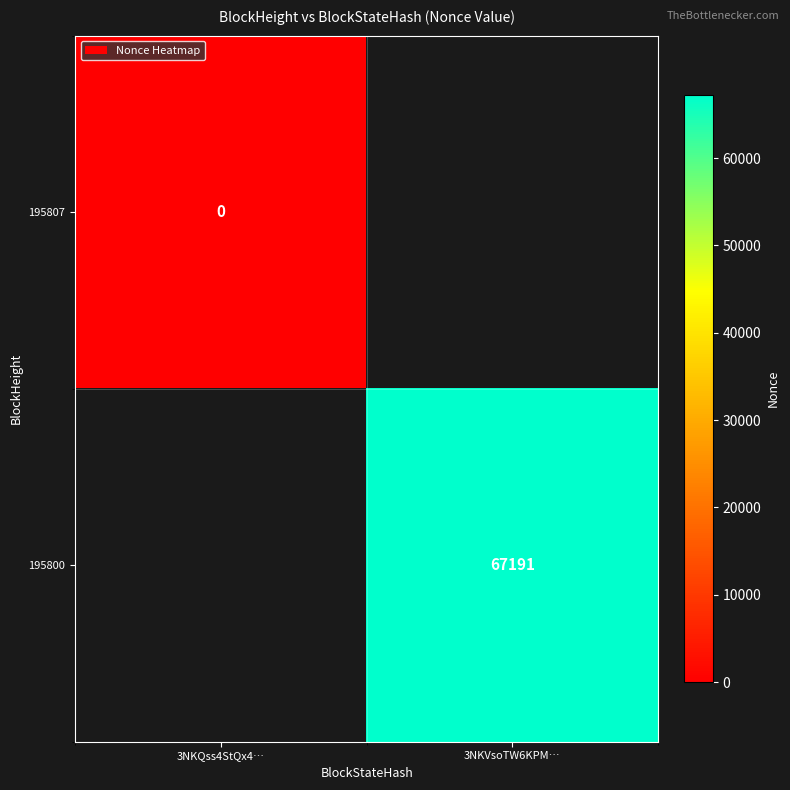

The 195800 series shows 67191 at 3NKVsoTW6KPM…. True or false?

True